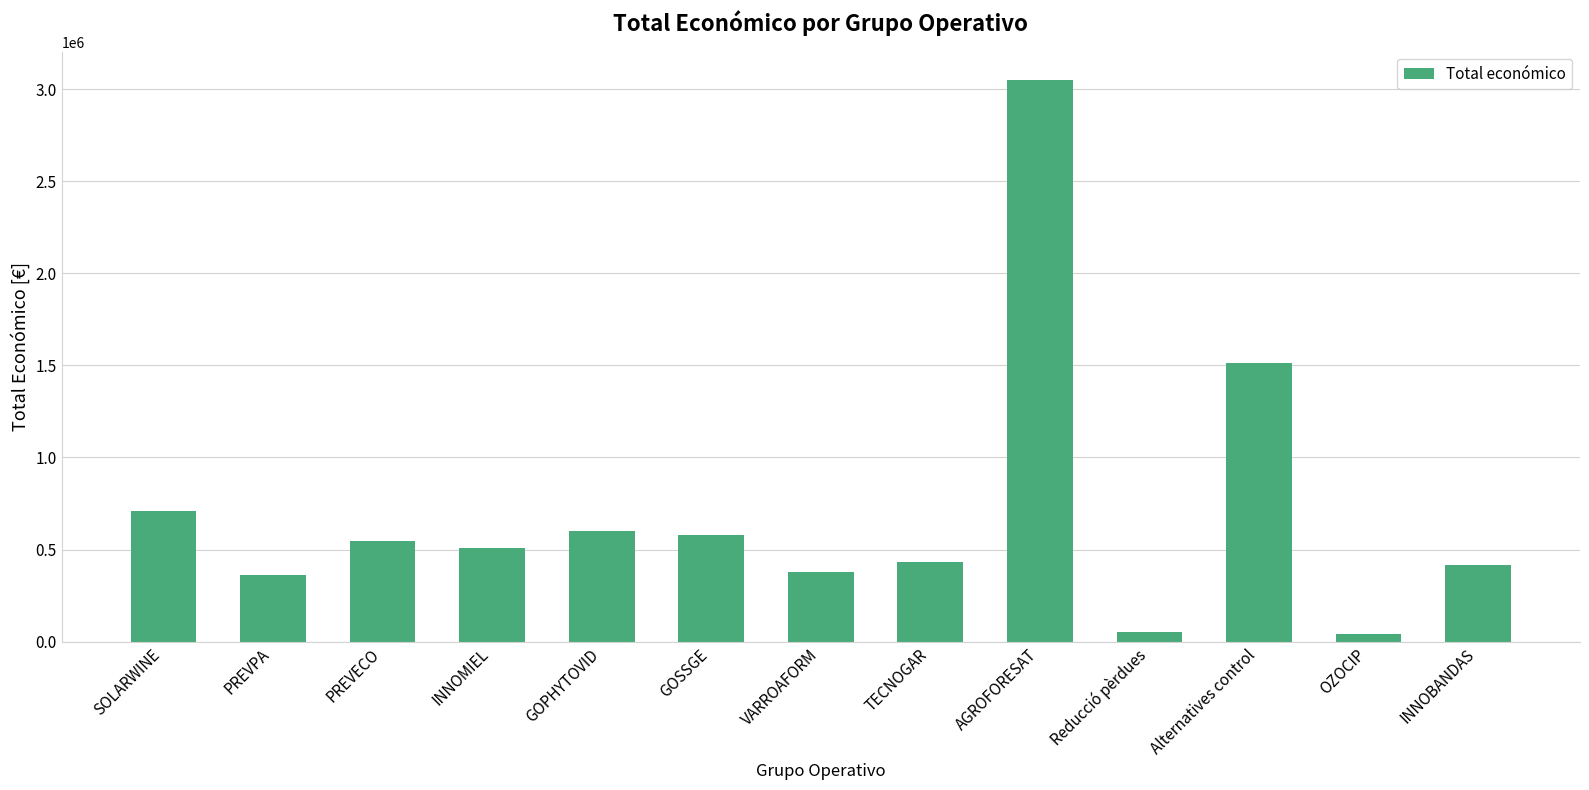

What is the average value?

706861